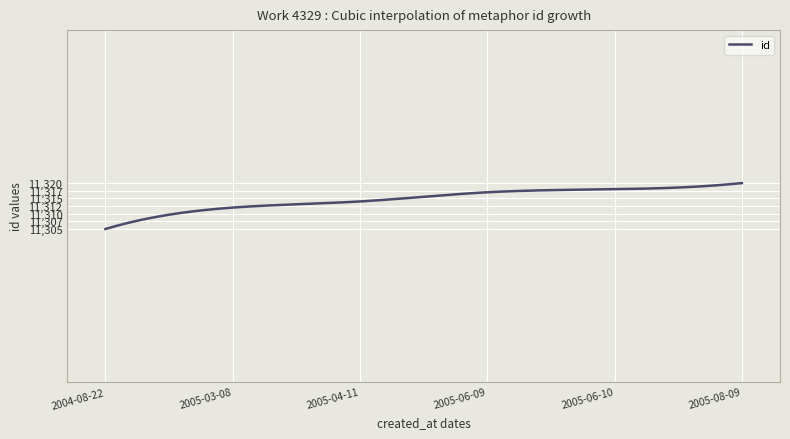

What is the smallest value displayed?

11305.0